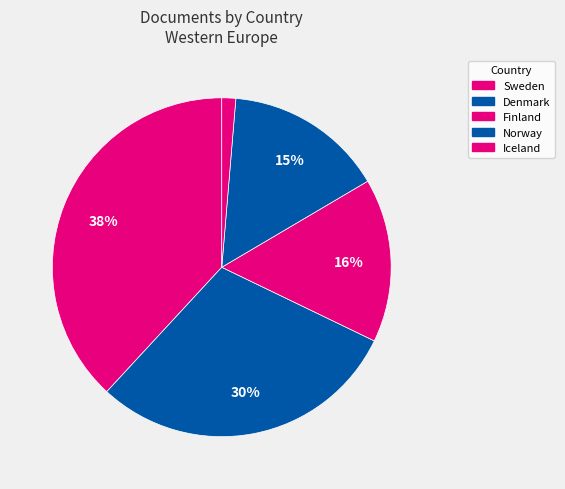

How many segments does this pie chart have?

5